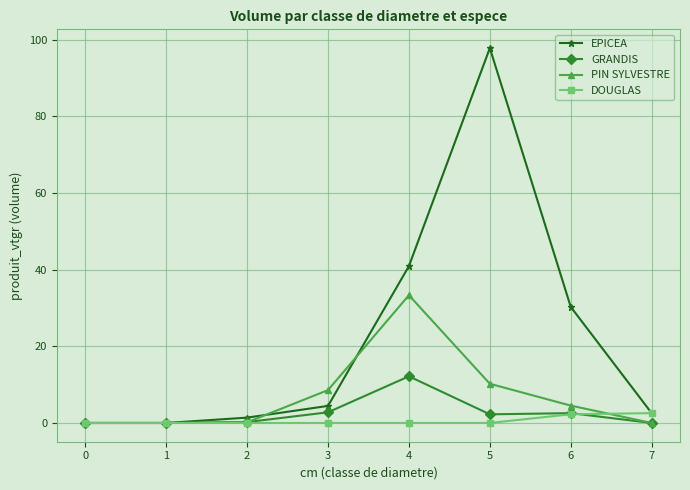

Count the number of data series in this chart.

4